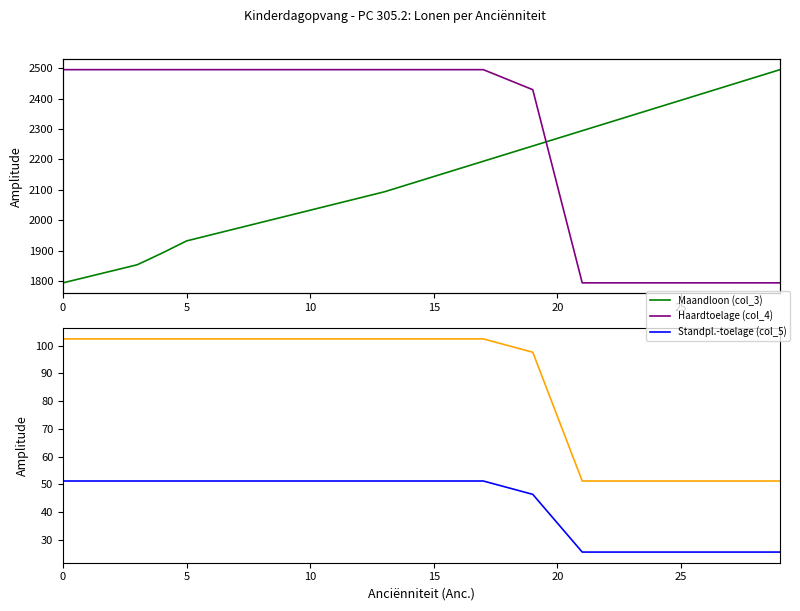

What is the label of the 11th point from the left?

10